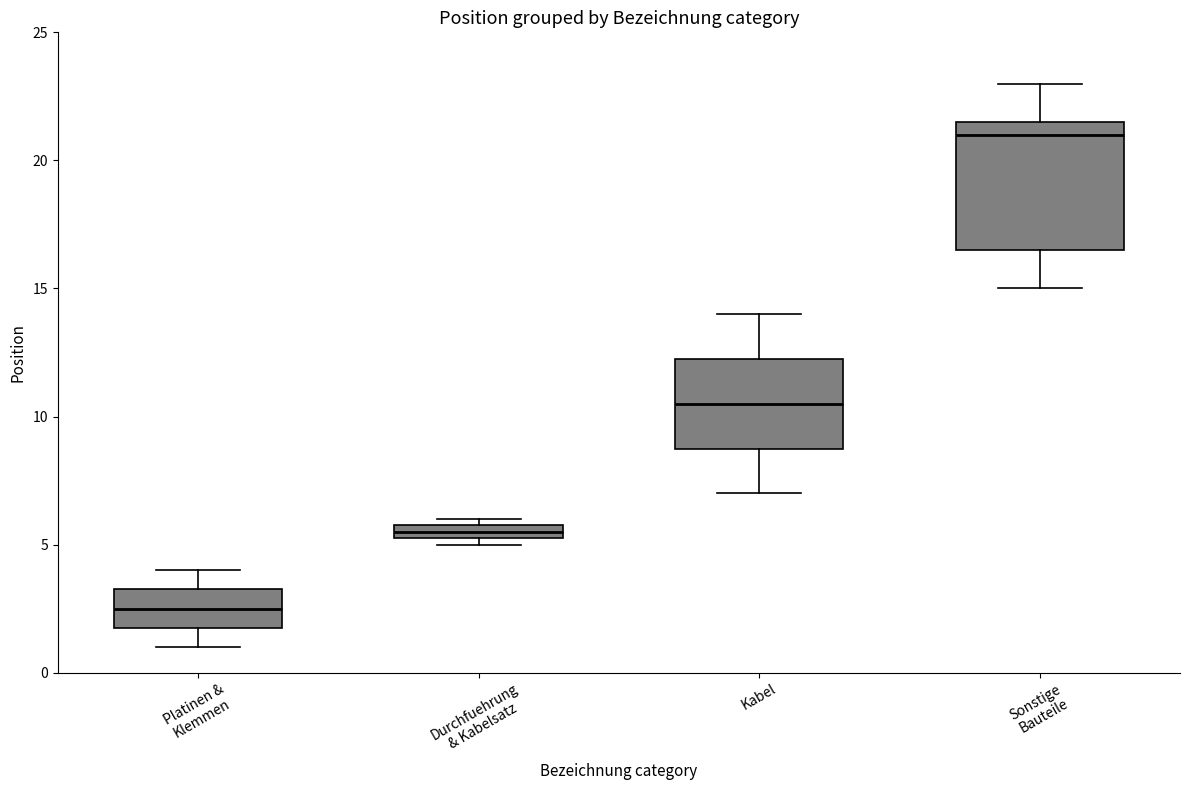

Where does the upper whisker of the box for Platinen & Klemmen end on the y-axis? The values are not printed on the chart, so give them approximately, as read against the axis.

4.0